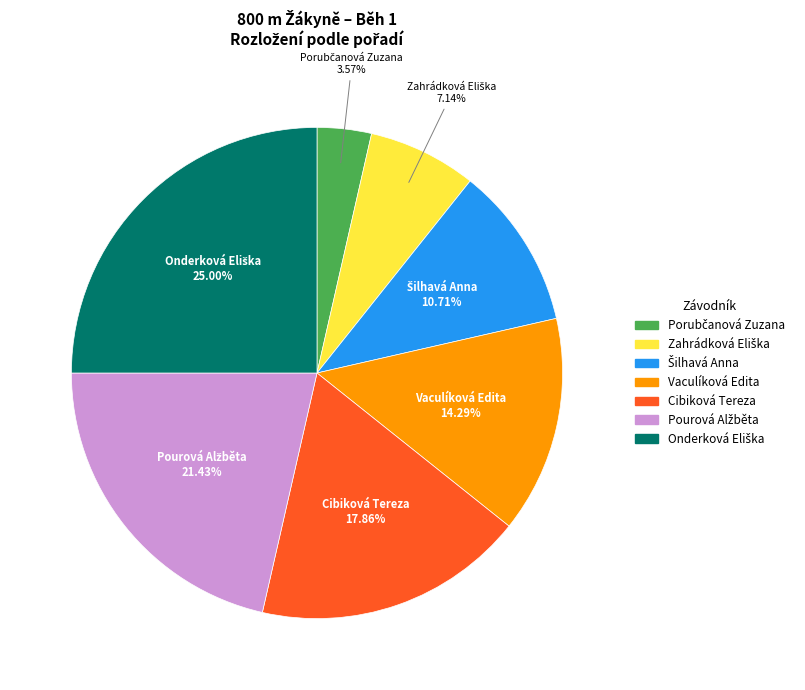

How many slices are in this pie chart?

7